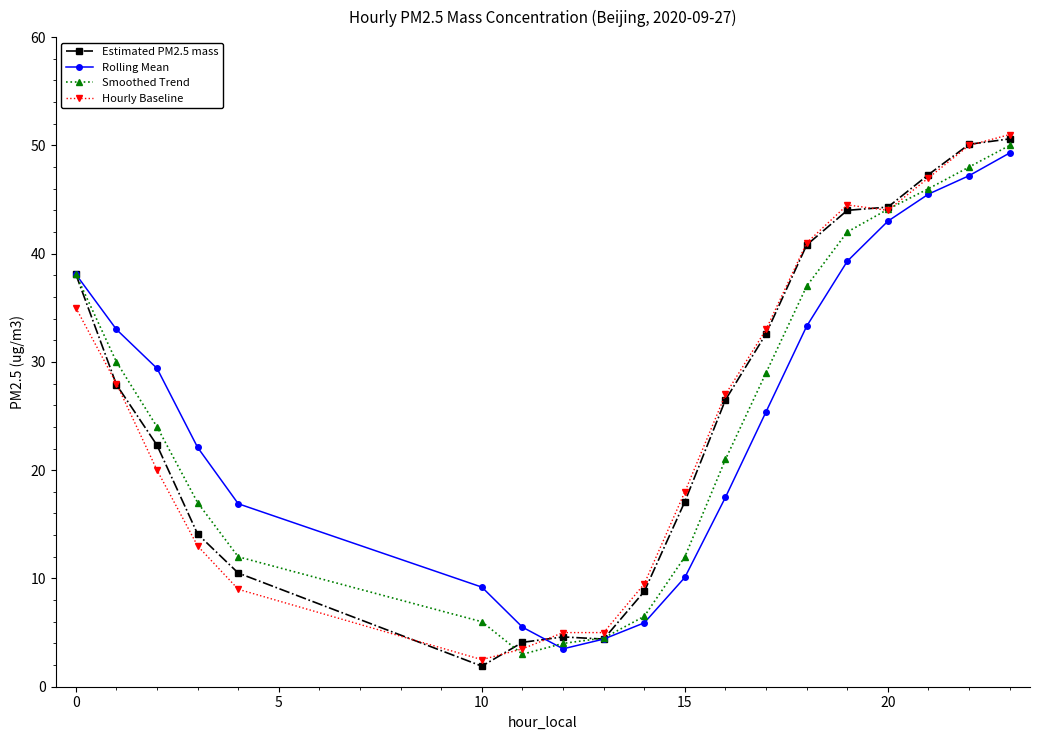

What is the value of the Hourly Baseline point at the 2nd from the left?

28.0